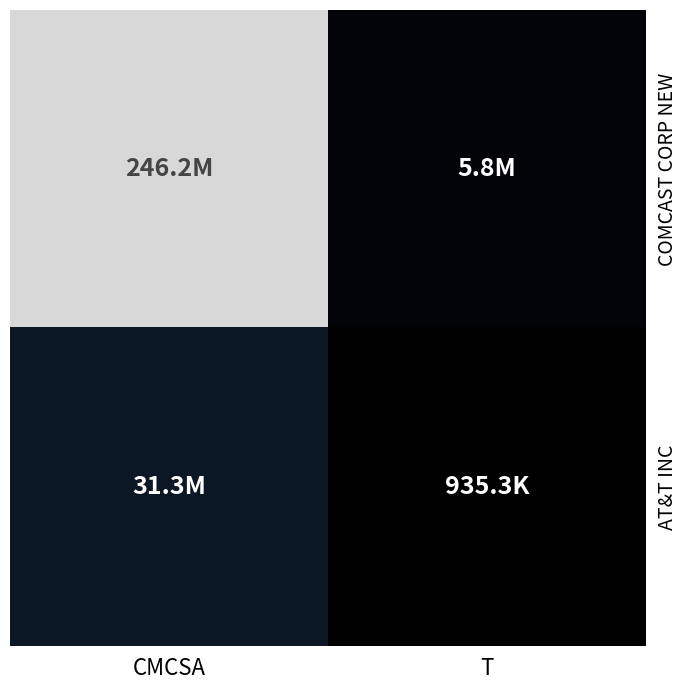

At which category does the chart reach its peak across all series?

CMCSA